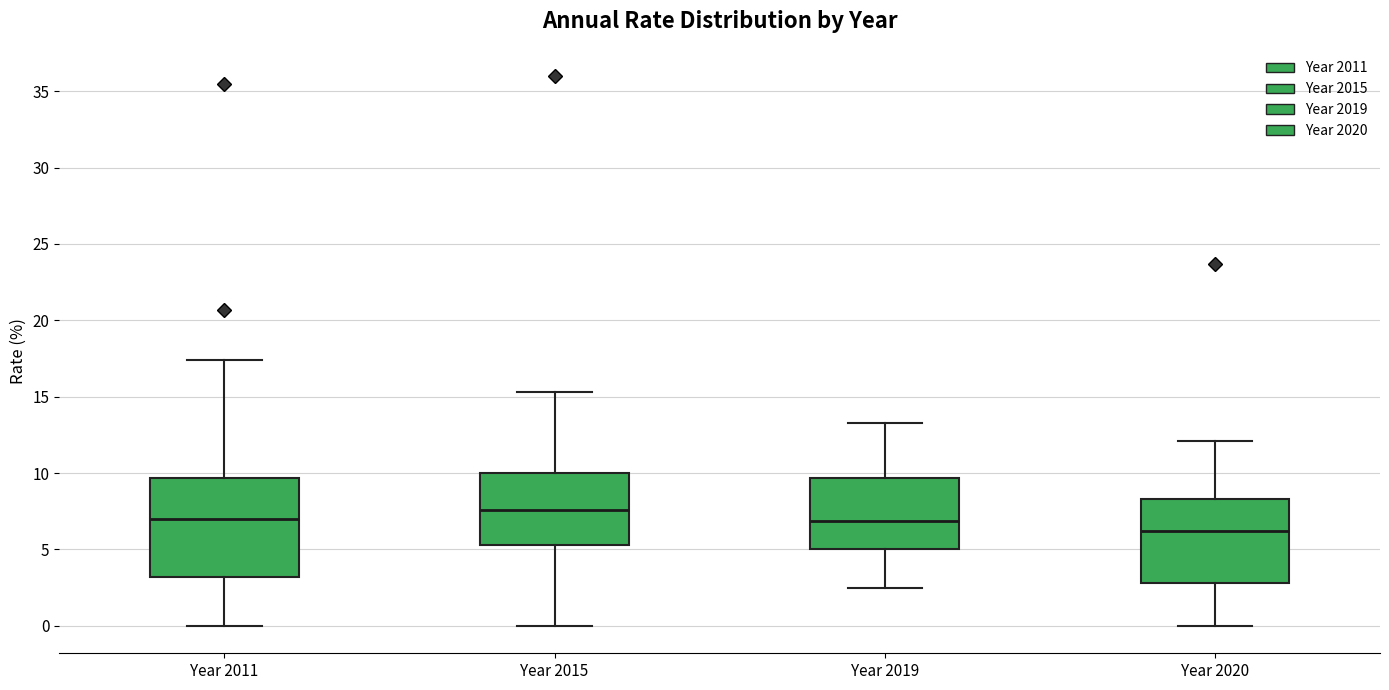

Reading left to right, read every box against the y-axis: the position of its median line, the range the box covers, and the ends of its whiskers. The values are not printed on the chart, so give them approximately, as read against the axis.

Year 2011: median 7.0, box 3.0 to 9.5, whiskers 0.0 to 17.5
Year 2015: median 7.5, box 5.5 to 10.0, whiskers 0.0 to 15.5
Year 2019: median 7.0, box 5.0 to 9.5, whiskers 2.5 to 13.5
Year 2020: median 6.0, box 3.0 to 8.5, whiskers 0.0 to 12.0